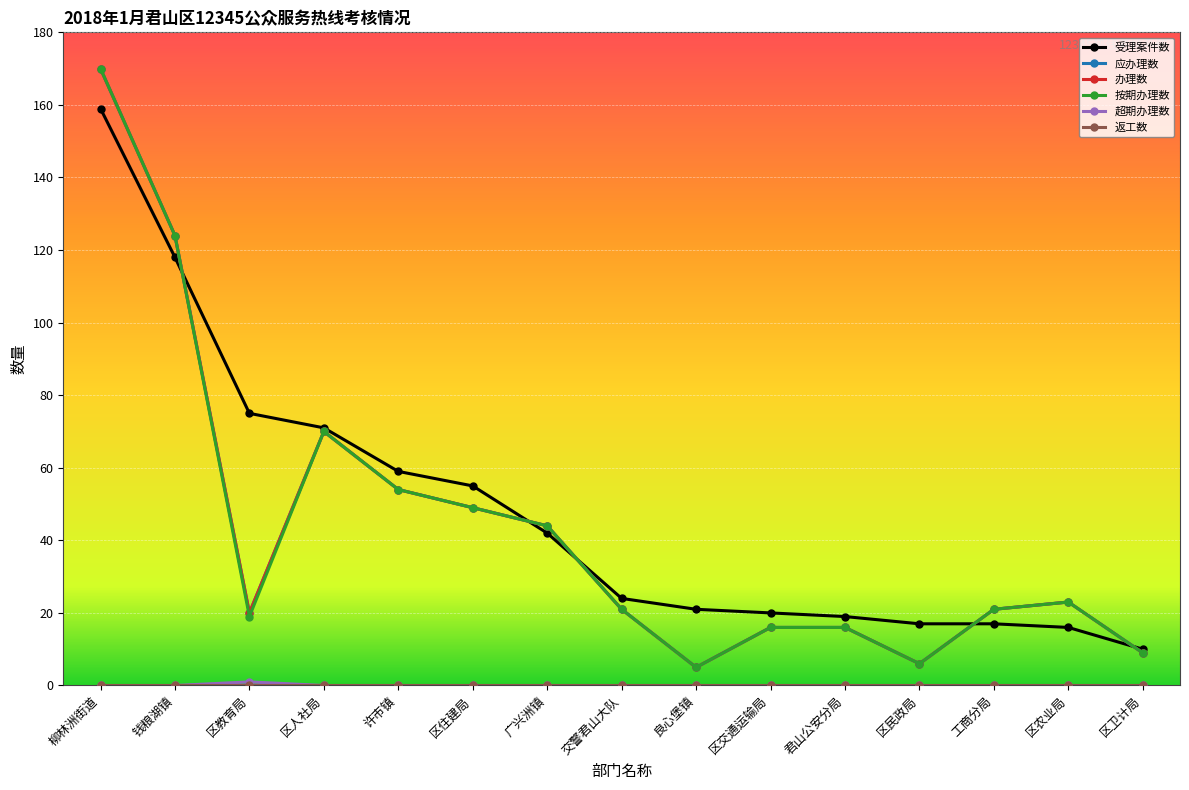

Is this an area chart (filled region under the line)?

No